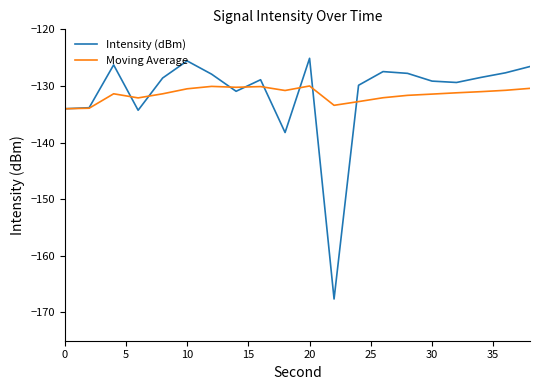

Which series has the widest spread of values?

Intensity (dBm)